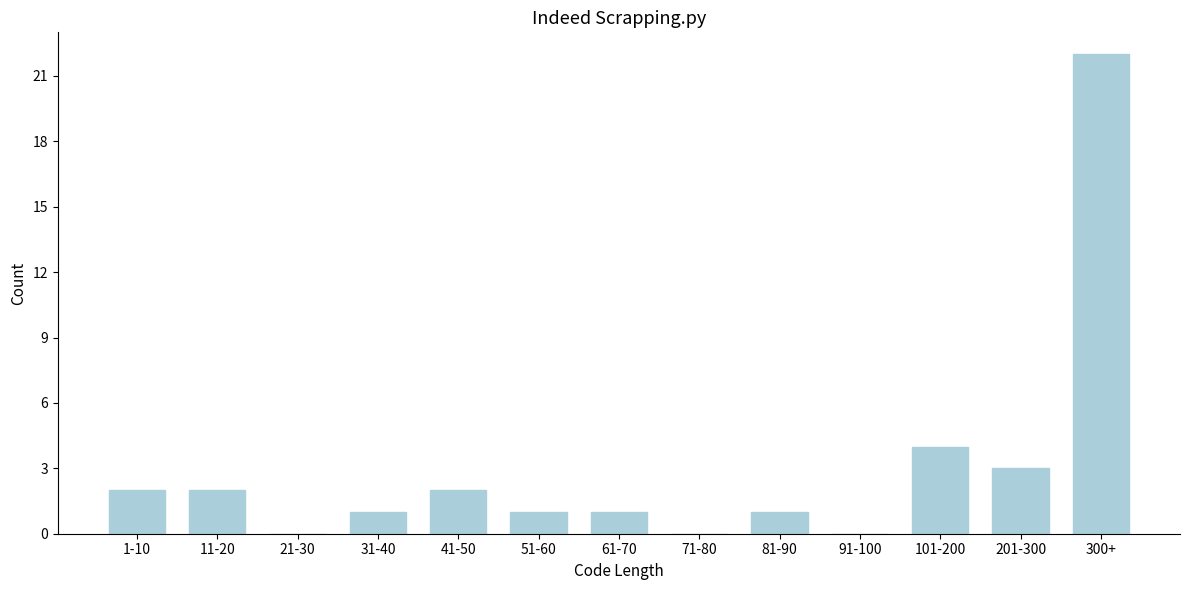

Reading left to right, list all the values displayed in this chart.

1-10=2	11-20=2	21-30=0	31-40=1	41-50=2	51-60=1	61-70=1	71-80=0	81-90=1	91-100=0	101-200=4	201-300=3	300+=22